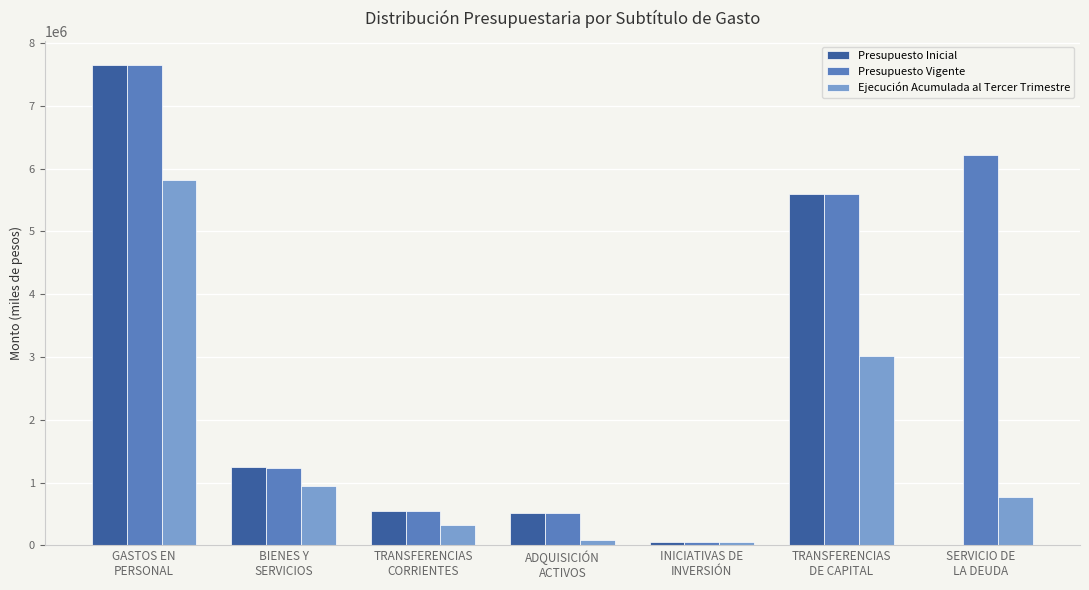

Which series has the largest total across all categories?

Presupuesto Vigente